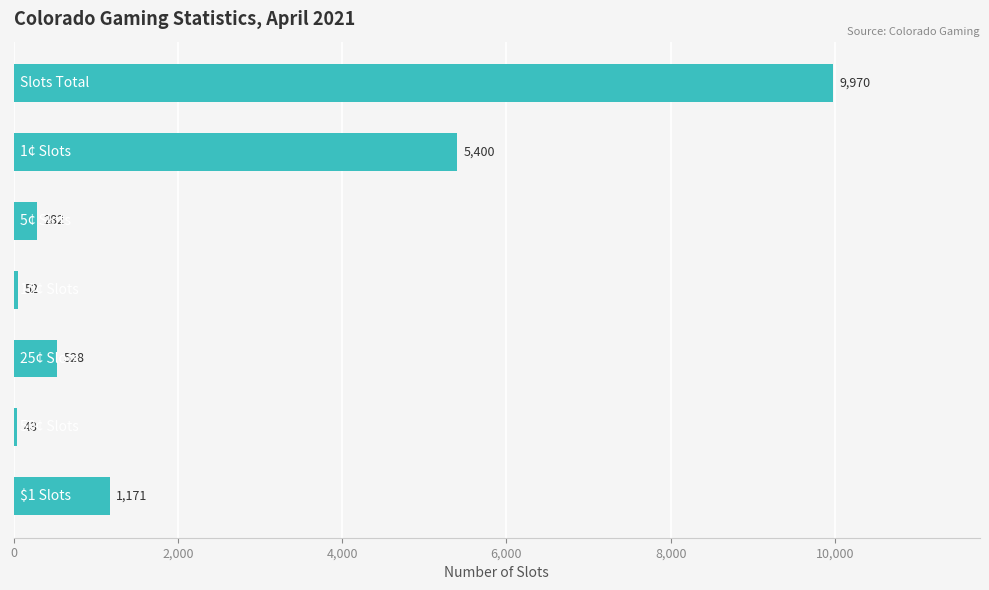

What is the difference between the maximum and second lowest values?

9918